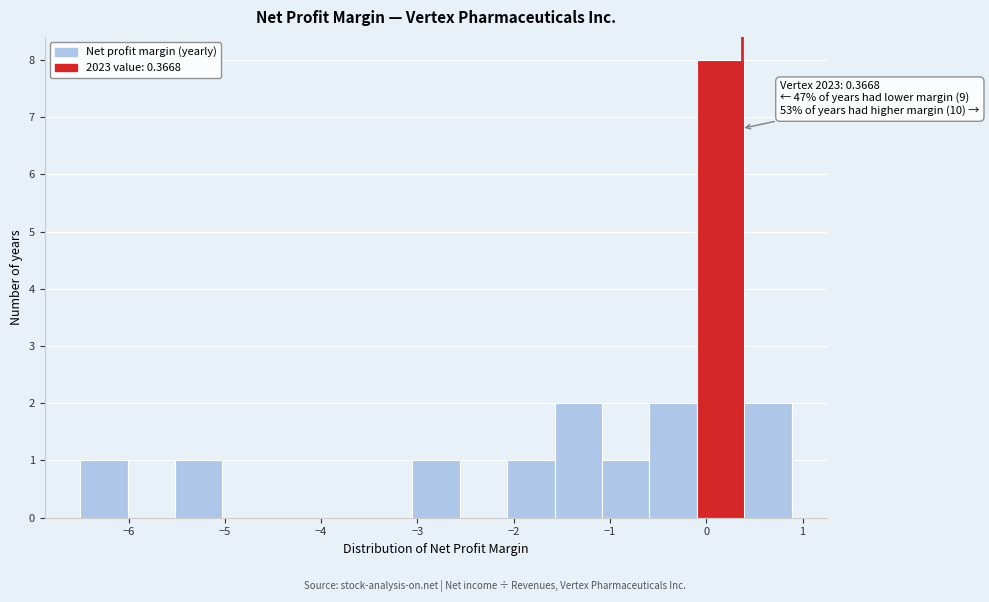

Over which range of the x-axis is the bar tallest?

-0.1 to 0.4